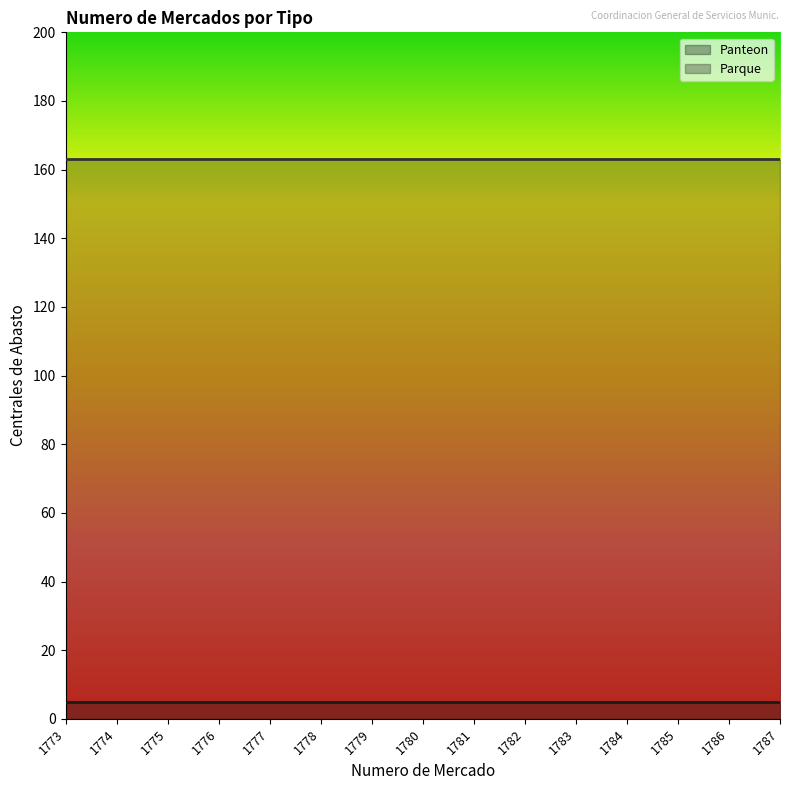

Rank the categories by Panteon value from highest to lowest.

1773, 1774, 1775, 1776, 1777, 1778, 1779, 1780, 1781, 1782, 1783, 1784, 1785, 1786, 1787